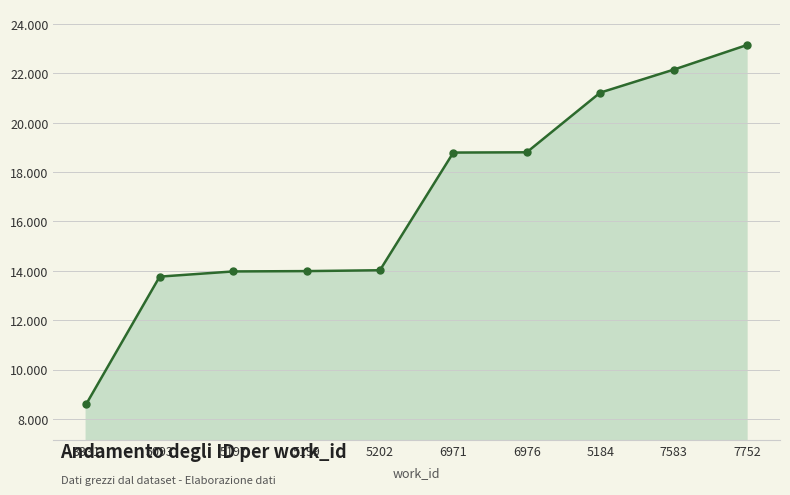

What position from the left is 6971?

6